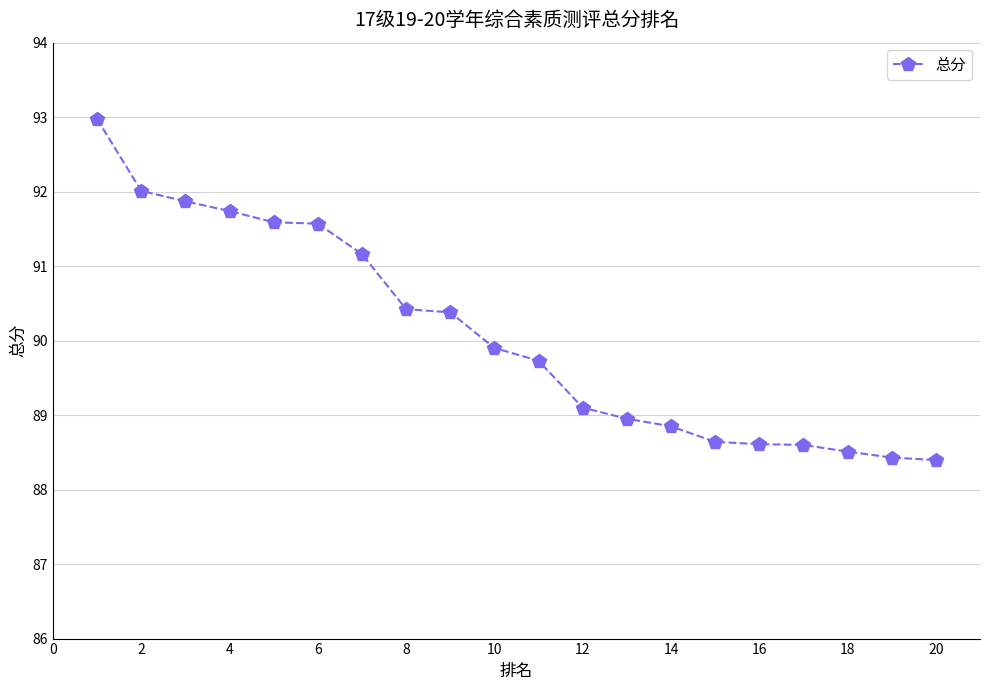

How many values are below 89?

8